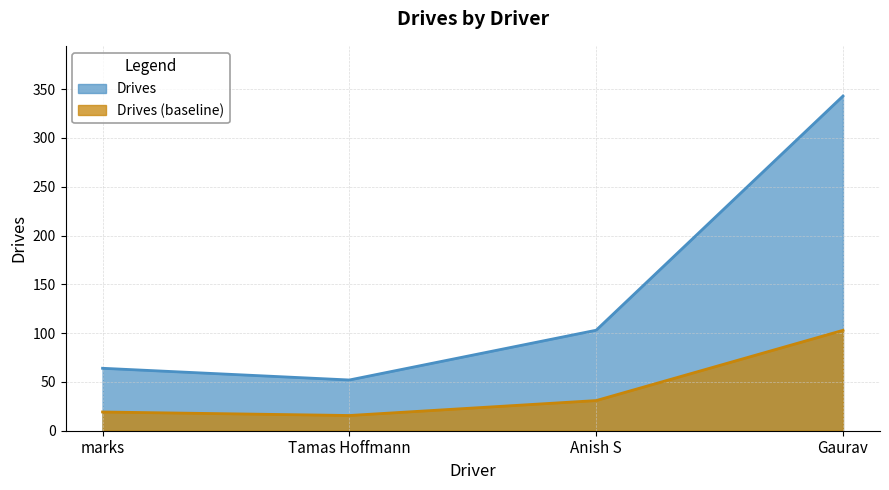

Is it true that the value at Gaurav is 343?

True